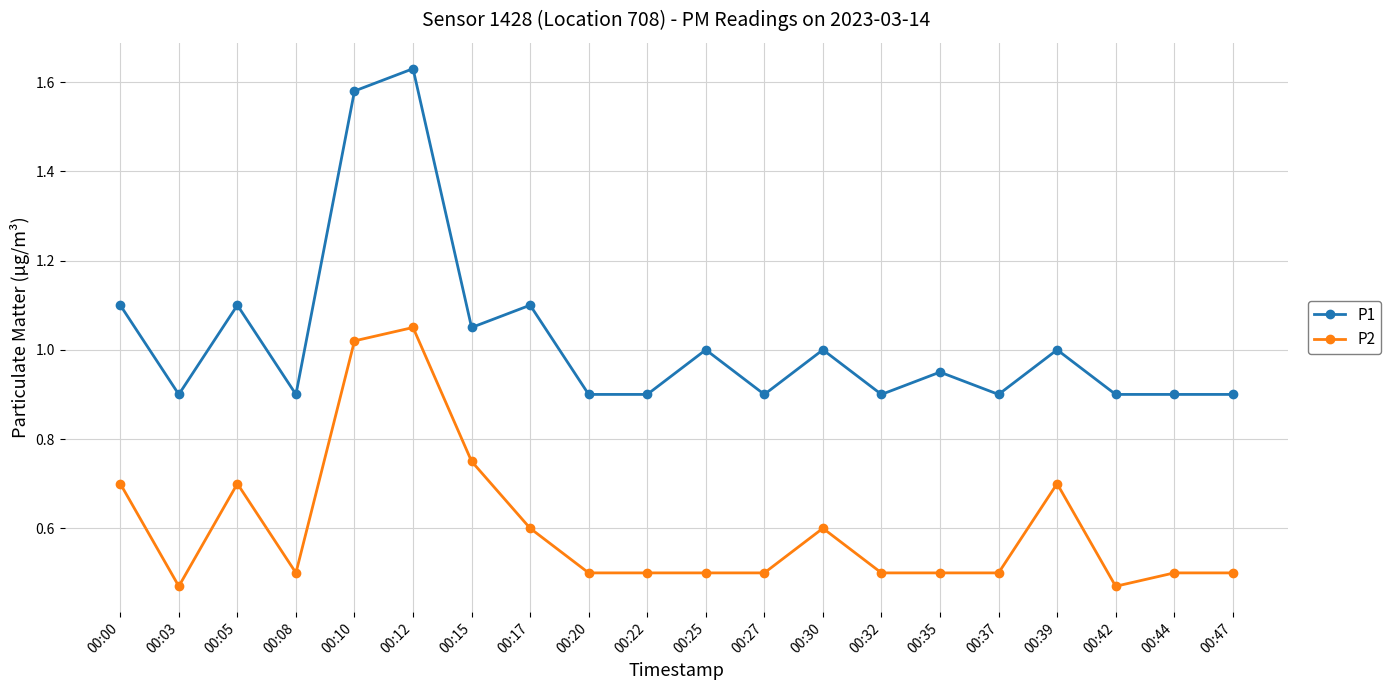

Which category has the highest value in the P2 series?

00:12